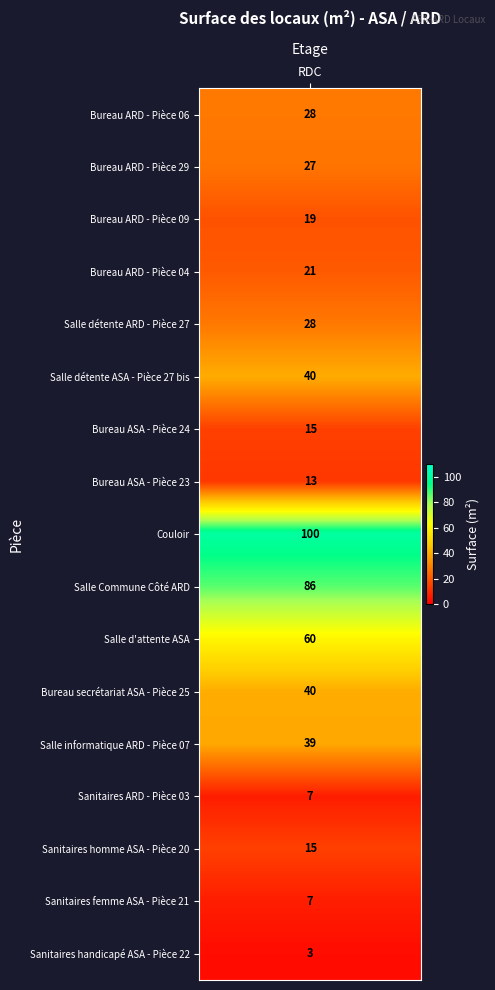

The chart shows a value of 7 at 15. True or false?

True